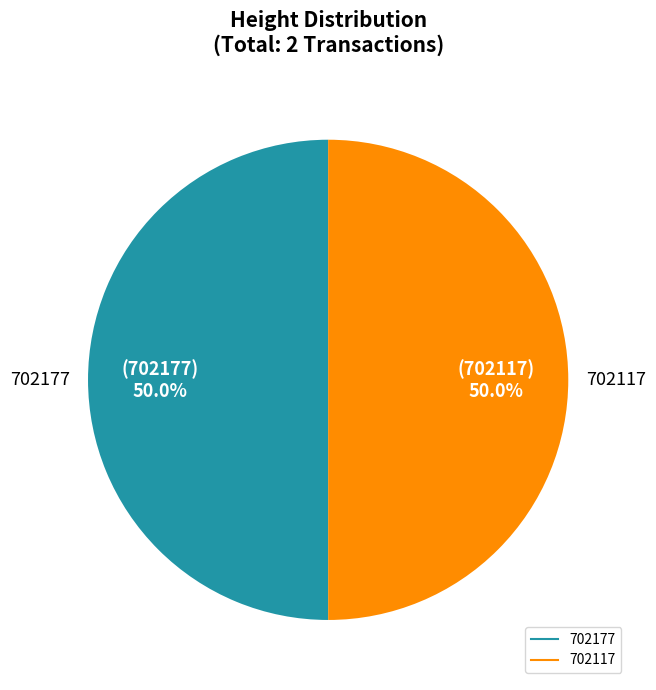

The 702117 slice represents 44% of the pie. True or false?

False